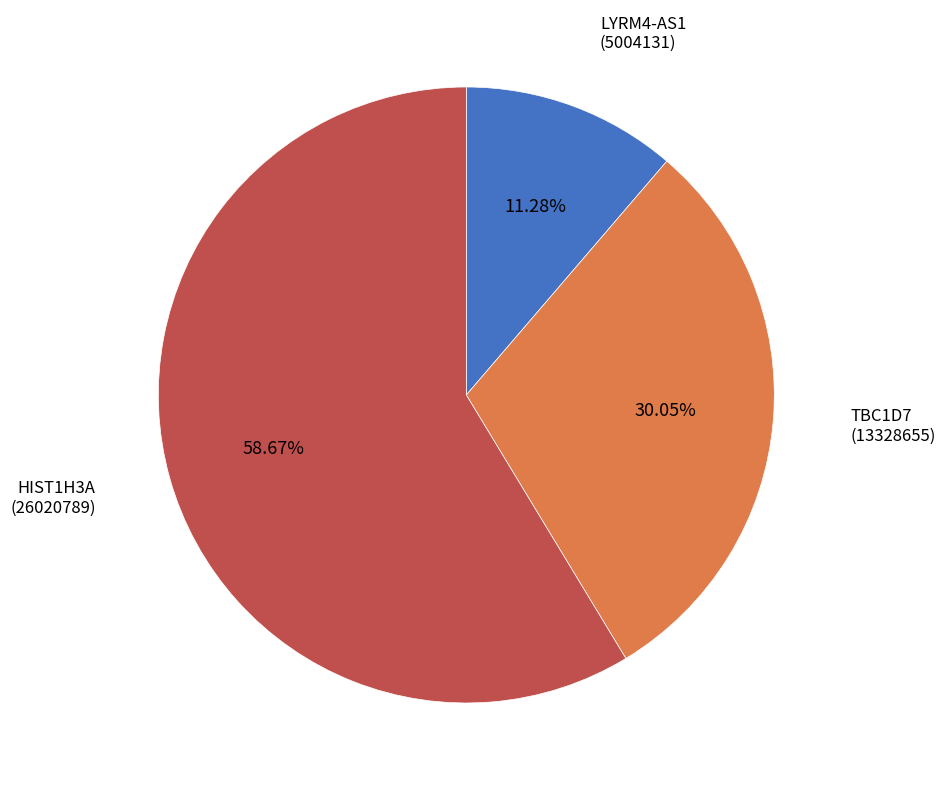

Is there a majority slice in this chart?

Yes